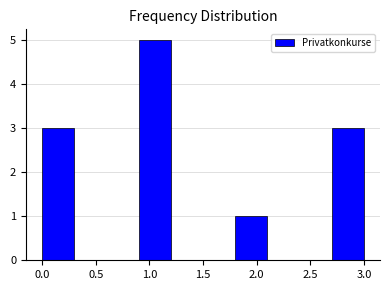

How tall is the bar that spans 1.8 to 2.1 on the x-axis? The values are not printed on the chart, so give them approximately, as read against the axis.

1